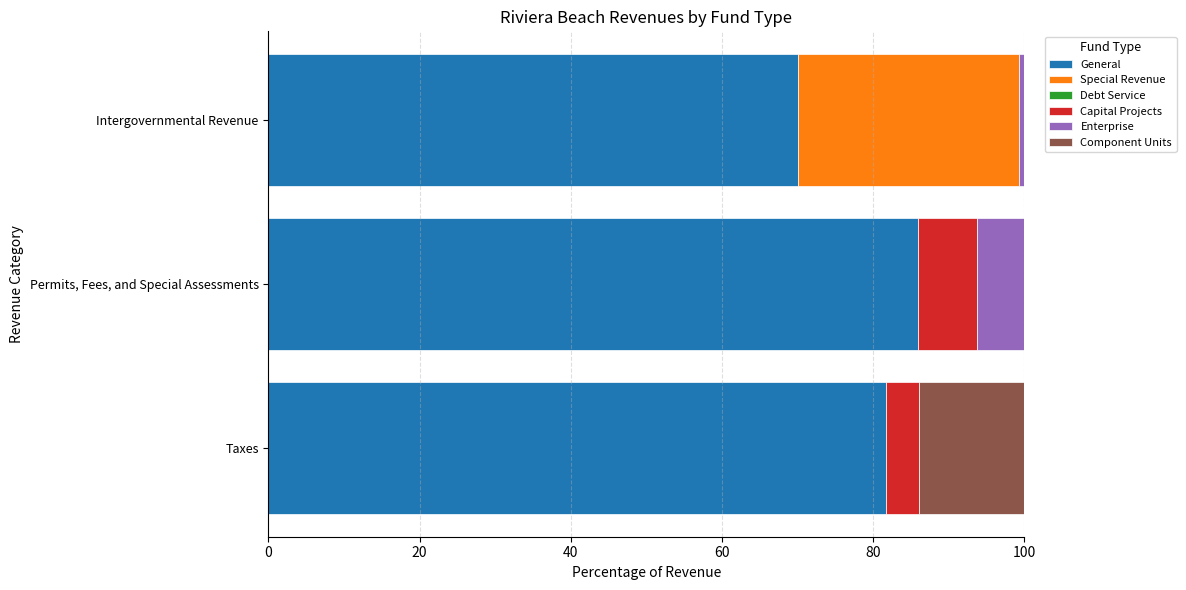

At which label does General reach its peak?

Permits, Fees, and Special Assessments